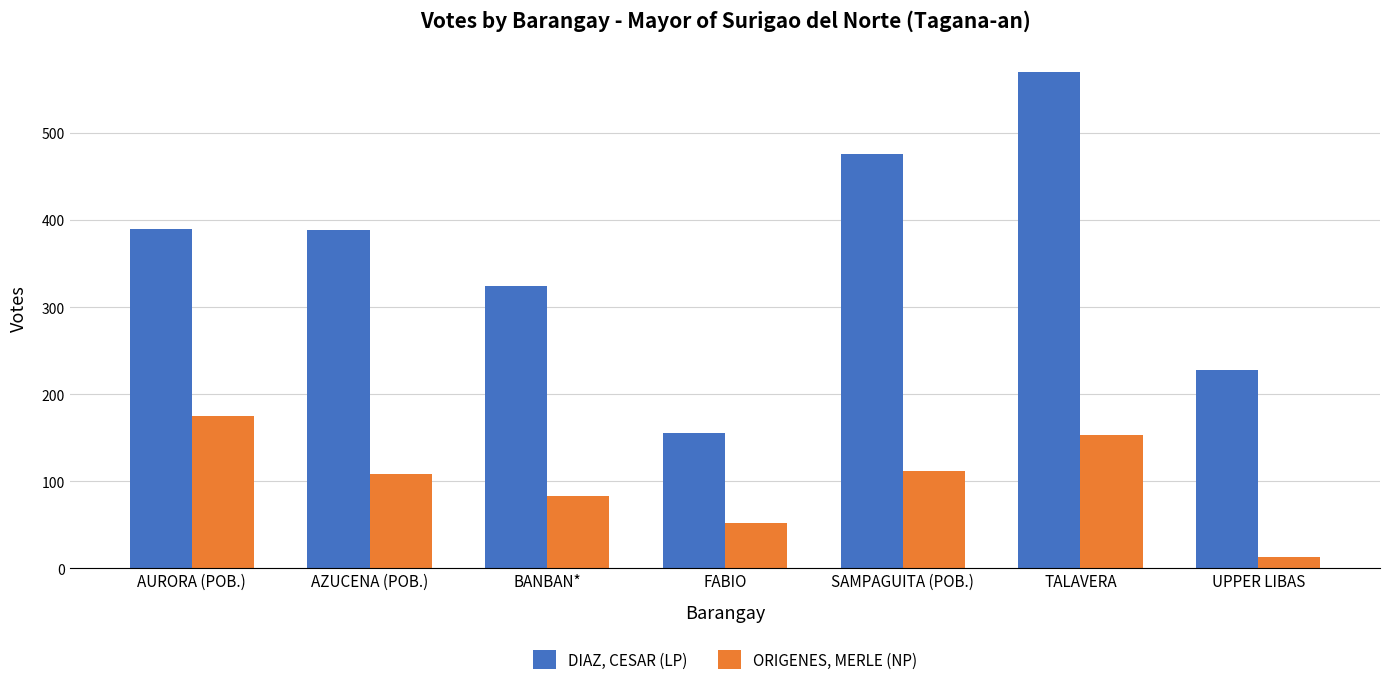

What is the value of the ORIGENES, MERLE (NP) bar at the 1st from the left?

175